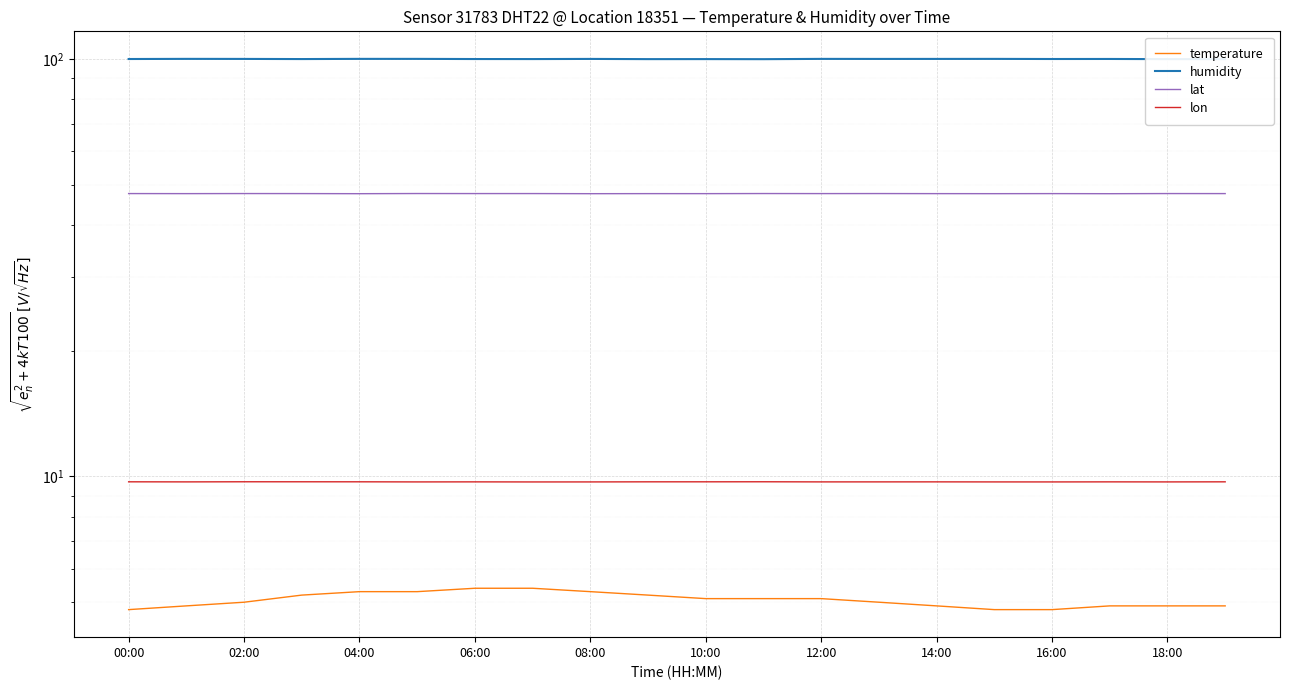

Is it true that humidity equals 25.8 at 04:00?

False